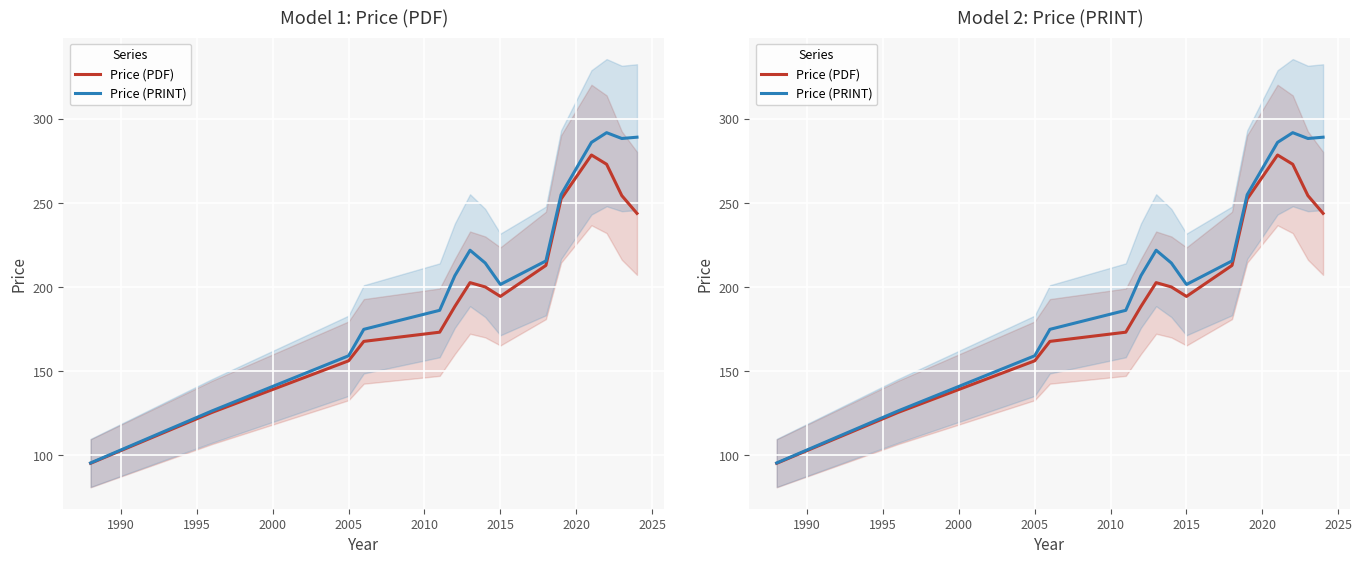

Which series has the largest total across all categories?

Price (PRINT)